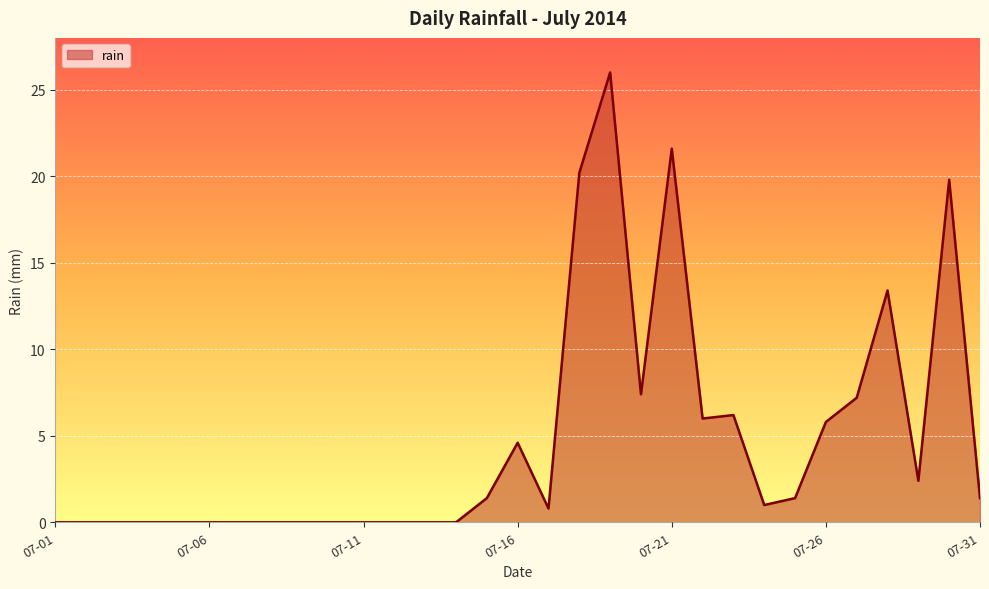

True or false: the data has more than 1 interior local peaks.

True